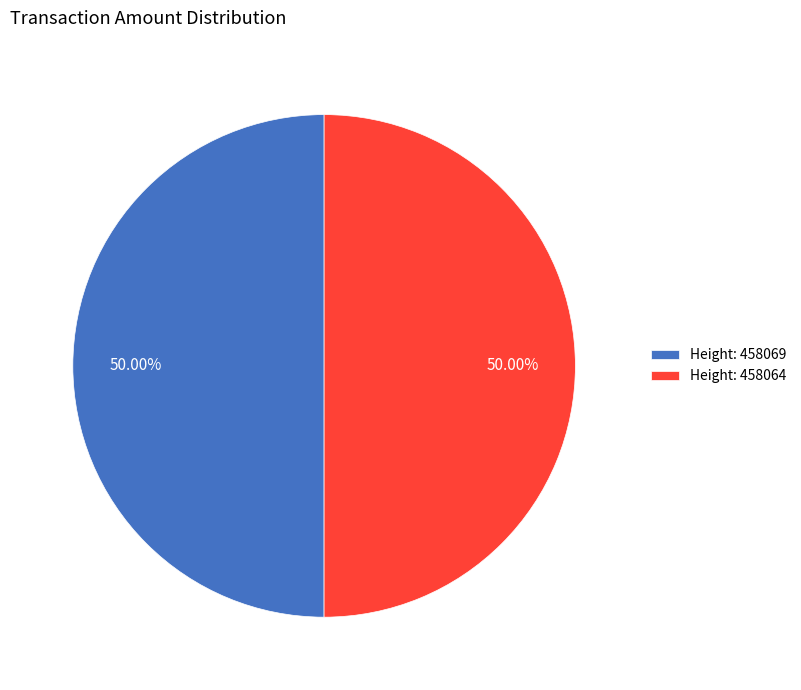

What is the ratio of the value at Height: 458064 to the value at Height: 458069?

1.0